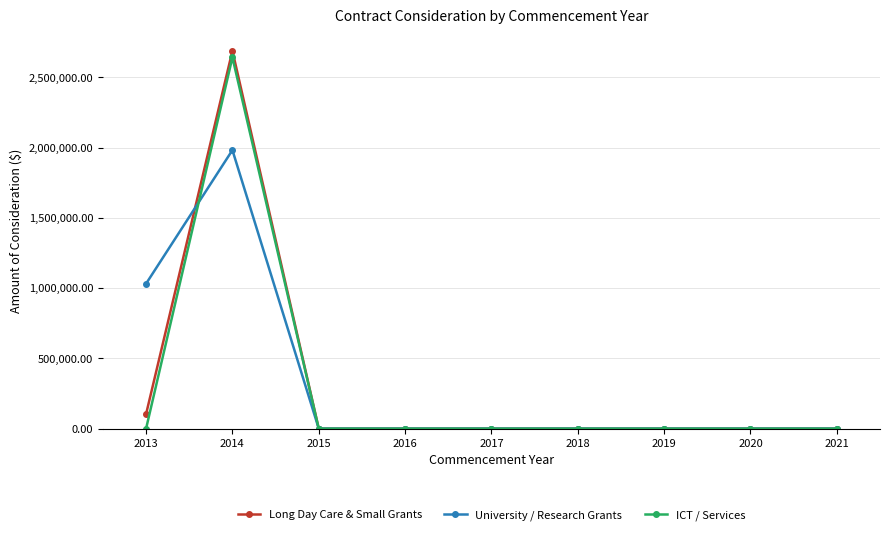

What is the average value of the Long Day Care & Small Grants series?

310360.8